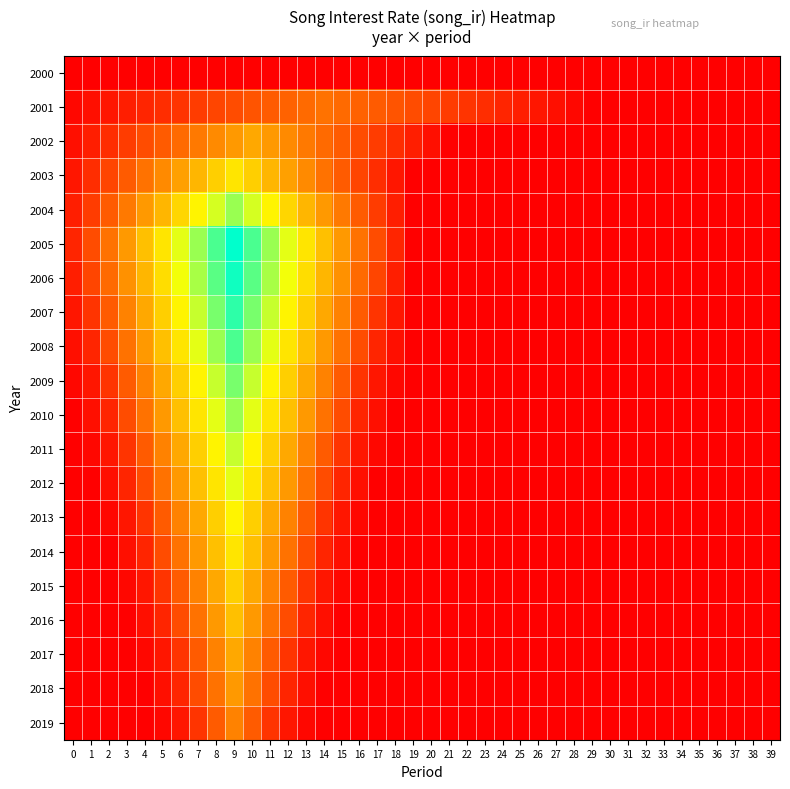

Reading left to right, extract all data points from this chart.

2000: 0=0.0	1=0.0	2=0.0	3=0.0	4=0.0	5=0.0	6=0.0	7=0.0	8=0.0	9=0.0	10=0.0	11=0.0	12=0.0	13=0.0	14=0.0	15=0.0	16=0.0	17=0.0	18=0.0	19=0.0	20=0.0	21=0.0	22=0.0	23=0.0	24=0.0	25=0.0	26=0.0	27=0.0	28=0.0	29=0.0	30=0.0	31=0.0	32=0.0	33=0.0	34=0.0	35=0.0	36=0.0	37=0.0	38=0.0	39=0.0
2001: 0=0.1	1=0.2	2=0.3	3=0.4	4=0.5	5=0.6	6=0.7	7=0.8	8=0.9	9=1.0	10=1.1	11=1.2	12=1.3	13=1.4	14=1.5	15=1.4	16=1.3	17=1.2	18=1.1	19=1.0	20=0.9	21=0.8	22=0.7	23=0.6	24=0.5	25=0.4	26=0.3	27=0.2	28=0.1	29=0.0	30=0.0	31=0.0	32=0.0	33=0.0	34=0.0	35=0.0	36=0.0	37=0.0	38=0.0	39=0.0
2002: 0=0.2	1=0.4	2=0.6	3=0.8	4=1.0	5=1.2	6=1.4	7=1.6	8=1.8	9=2.0	10=2.2	11=2.0	12=1.8	13=1.6	14=1.4	15=1.2	16=1.0	17=0.8	18=0.6	19=0.4	20=0.2	21=0.0	22=0.0	23=0.0	24=0.0	25=0.0	26=0.0	27=0.0	28=0.0	29=0.0	30=0.0	31=0.0	32=0.0	33=0.0	34=0.0	35=0.0	36=0.0	37=0.0	38=0.0	39=0.0
2003: 0=0.3	1=0.6	2=0.9	3=1.2	4=1.5	5=1.8	6=2.1	7=2.4	8=2.7	9=3.0	10=2.7	11=2.4	12=2.1	13=1.8	14=1.5	15=1.2	16=0.9	17=0.6	18=0.3	19=0.0	20=0.0	21=0.0	22=0.0	23=0.0	24=0.0	25=0.0	26=0.0	27=0.0	28=0.0	29=0.0	30=0.0	31=0.0	32=0.0	33=0.0	34=0.0	35=0.0	36=0.0	37=0.0	38=0.0	39=0.0
2004: 0=0.4	1=0.8	2=1.2	3=1.6	4=2.0	5=2.4	6=2.8	7=3.2	8=3.6	9=4.0	10=3.6	11=3.2	12=2.8	13=2.4	14=2.0	15=1.6	16=1.2	17=0.8	18=0.4	19=0.0	20=0.0	21=0.0	22=0.0	23=0.0	24=0.0	25=0.0	26=0.0	27=0.0	28=0.0	29=0.0	30=0.0	31=0.0	32=0.0	33=0.0	34=0.0	35=0.0	36=0.0	37=0.0	38=0.0	39=0.0
2005: 0=0.5	1=1.0	2=1.5	3=2.0	4=2.5	5=3.0	6=3.5	7=4.0	8=4.5	9=5.0	10=4.5	11=4.0	12=3.5	13=3.0	14=2.5	15=2.0	16=1.5	17=1.0	18=0.5	19=0.0	20=0.0	21=0.0	22=0.0	23=0.0	24=0.0	25=0.0	26=0.0	27=0.0	28=0.0	29=0.0	30=0.0	31=0.0	32=0.0	33=0.0	34=0.0	35=0.0	36=0.0	37=0.0	38=0.0	39=0.0
2006: 0=0.4	1=0.9	2=1.4	3=1.9	4=2.4	5=2.9	6=3.4	7=3.9	8=4.4	9=4.9	10=4.4	11=3.9	12=3.4	13=2.9	14=2.4	15=1.9	16=1.4	17=0.9	18=0.4	19=0.0	20=0.0	21=0.0	22=0.0	23=0.0	24=0.0	25=0.0	26=0.0	27=0.0	28=0.0	29=0.0	30=0.0	31=0.0	32=0.0	33=0.0	34=0.0	35=0.0	36=0.0	37=0.0	38=0.0	39=0.0
2007: 0=0.3	1=0.7	2=1.2	3=1.7	4=2.2	5=2.7	6=3.2	7=3.7	8=4.2	9=4.7	10=4.2	11=3.7	12=3.2	13=2.7	14=2.2	15=1.7	16=1.2	17=0.7	18=0.3	19=0.0	20=0.0	21=0.0	22=0.0	23=0.0	24=0.0	25=0.0	26=0.0	27=0.0	28=0.0	29=0.0	30=0.0	31=0.0	32=0.0	33=0.0	34=0.0	35=0.0	36=0.0	37=0.0	38=0.0	39=0.0
2008: 0=0.2	1=0.5	2=1.0	3=1.5	4=2.0	5=2.5	6=3.0	7=3.5	8=4.0	9=4.5	10=4.0	11=3.5	12=3.0	13=2.5	14=2.0	15=1.5	16=1.0	17=0.5	18=0.2	19=0.0	20=0.0	21=0.0	22=0.0	23=0.0	24=0.0	25=0.0	26=0.0	27=0.0	28=0.0	29=0.0	30=0.0	31=0.0	32=0.0	33=0.0	34=0.0	35=0.0	36=0.0	37=0.0	38=0.0	39=0.0
2009: 0=0.1	1=0.3	2=0.7	3=1.2	4=1.7	5=2.2	6=2.7	7=3.2	8=3.7	9=4.2	10=3.7	11=3.2	12=2.7	13=2.2	14=1.7	15=1.2	16=0.7	17=0.3	18=0.1	19=0.0	20=0.0	21=0.0	22=0.0	23=0.0	24=0.0	25=0.0	26=0.0	27=0.0	28=0.0	29=0.0	30=0.0	31=0.0	32=0.0	33=0.0	34=0.0	35=0.0	36=0.0	37=0.0	38=0.0	39=0.0
2010: 0=0.0	1=0.2	2=0.5	3=1.0	4=1.5	5=2.0	6=2.5	7=3.0	8=3.5	9=4.0	10=3.5	11=3.0	12=2.5	13=2.0	14=1.5	15=1.0	16=0.5	17=0.2	18=0.0	19=0.0	20=0.0	21=0.0	22=0.0	23=0.0	24=0.0	25=0.0	26=0.0	27=0.0	28=0.0	29=0.0	30=0.0	31=0.0	32=0.0	33=0.0	34=0.0	35=0.0	36=0.0	37=0.0	38=0.0	39=0.0
2011: 0=0.0	1=0.1	2=0.3	3=0.7	4=1.2	5=1.7	6=2.2	7=2.7	8=3.2	9=3.7	10=3.2	11=2.7	12=2.2	13=1.7	14=1.2	15=0.7	16=0.3	17=0.1	18=0.0	19=0.0	20=0.0	21=0.0	22=0.0	23=0.0	24=0.0	25=0.0	26=0.0	27=0.0	28=0.0	29=0.0	30=0.0	31=0.0	32=0.0	33=0.0	34=0.0	35=0.0	36=0.0	37=0.0	38=0.0	39=0.0
2012: 0=0.0	1=0.0	2=0.2	3=0.5	4=1.0	5=1.5	6=2.0	7=2.5	8=3.0	9=3.5	10=3.0	11=2.5	12=2.0	13=1.5	14=1.0	15=0.5	16=0.2	17=0.0	18=0.0	19=0.0	20=0.0	21=0.0	22=0.0	23=0.0	24=0.0	25=0.0	26=0.0	27=0.0	28=0.0	29=0.0	30=0.0	31=0.0	32=0.0	33=0.0	34=0.0	35=0.0	36=0.0	37=0.0	38=0.0	39=0.0
2013: 0=0.0	1=0.0	2=0.1	3=0.3	4=0.7	5=1.2	6=1.7	7=2.2	8=2.7	9=3.2	10=2.7	11=2.2	12=1.7	13=1.2	14=0.7	15=0.3	16=0.1	17=0.0	18=0.0	19=0.0	20=0.0	21=0.0	22=0.0	23=0.0	24=0.0	25=0.0	26=0.0	27=0.0	28=0.0	29=0.0	30=0.0	31=0.0	32=0.0	33=0.0	34=0.0	35=0.0	36=0.0	37=0.0	38=0.0	39=0.0
2014: 0=0.0	1=0.0	2=0.0	3=0.2	4=0.5	5=1.0	6=1.5	7=2.0	8=2.5	9=3.0	10=2.5	11=2.0	12=1.5	13=1.0	14=0.5	15=0.2	16=0.0	17=0.0	18=0.0	19=0.0	20=0.0	21=0.0	22=0.0	23=0.0	24=0.0	25=0.0	26=0.0	27=0.0	28=0.0	29=0.0	30=0.0	31=0.0	32=0.0	33=0.0	34=0.0	35=0.0	36=0.0	37=0.0	38=0.0	39=0.0
2015: 0=0.0	1=0.0	2=0.0	3=0.1	4=0.3	5=0.7	6=1.2	7=1.7	8=2.2	9=2.7	10=2.2	11=1.7	12=1.2	13=0.7	14=0.3	15=0.1	16=0.0	17=0.0	18=0.0	19=0.0	20=0.0	21=0.0	22=0.0	23=0.0	24=0.0	25=0.0	26=0.0	27=0.0	28=0.0	29=0.0	30=0.0	31=0.0	32=0.0	33=0.0	34=0.0	35=0.0	36=0.0	37=0.0	38=0.0	39=0.0
2016: 0=0.0	1=0.0	2=0.0	3=0.0	4=0.2	5=0.5	6=1.0	7=1.5	8=2.0	9=2.5	10=2.0	11=1.5	12=1.0	13=0.5	14=0.2	15=0.0	16=0.0	17=0.0	18=0.0	19=0.0	20=0.0	21=0.0	22=0.0	23=0.0	24=0.0	25=0.0	26=0.0	27=0.0	28=0.0	29=0.0	30=0.0	31=0.0	32=0.0	33=0.0	34=0.0	35=0.0	36=0.0	37=0.0	38=0.0	39=0.0
2017: 0=0.0	1=0.0	2=0.0	3=0.0	4=0.1	5=0.3	6=0.7	7=1.2	8=1.7	9=2.2	10=1.7	11=1.2	12=0.7	13=0.3	14=0.1	15=0.0	16=0.0	17=0.0	18=0.0	19=0.0	20=0.0	21=0.0	22=0.0	23=0.0	24=0.0	25=0.0	26=0.0	27=0.0	28=0.0	29=0.0	30=0.0	31=0.0	32=0.0	33=0.0	34=0.0	35=0.0	36=0.0	37=0.0	38=0.0	39=0.0
2018: 0=0.0	1=0.0	2=0.0	3=0.0	4=0.0	5=0.2	6=0.5	7=1.0	8=1.5	9=2.0	10=1.5	11=1.0	12=0.5	13=0.2	14=0.0	15=0.0	16=0.0	17=0.0	18=0.0	19=0.0	20=0.0	21=0.0	22=0.0	23=0.0	24=0.0	25=0.0	26=0.0	27=0.0	28=0.0	29=0.0	30=0.0	31=0.0	32=0.0	33=0.0	34=0.0	35=0.0	36=0.0	37=0.0	38=0.0	39=0.0
2019: 0=0.0	1=0.0	2=0.0	3=0.0	4=0.0	5=0.1	6=0.3	7=0.7	8=1.2	9=1.7	10=1.2	11=0.7	12=0.3	13=0.1	14=0.0	15=0.0	16=0.0	17=0.0	18=0.0	19=0.0	20=0.0	21=0.0	22=0.0	23=0.0	24=0.0	25=0.0	26=0.0	27=0.0	28=0.0	29=0.0	30=0.0	31=0.0	32=0.0	33=0.0	34=0.0	35=0.0	36=0.0	37=0.0	38=0.0	39=0.0